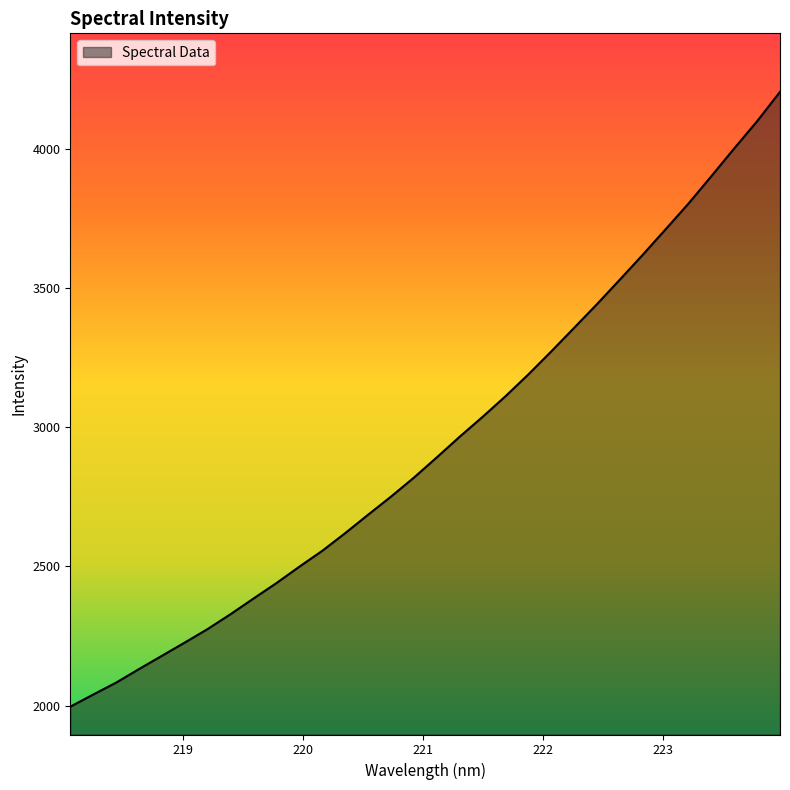

What is the smallest value displayed?

1995.8